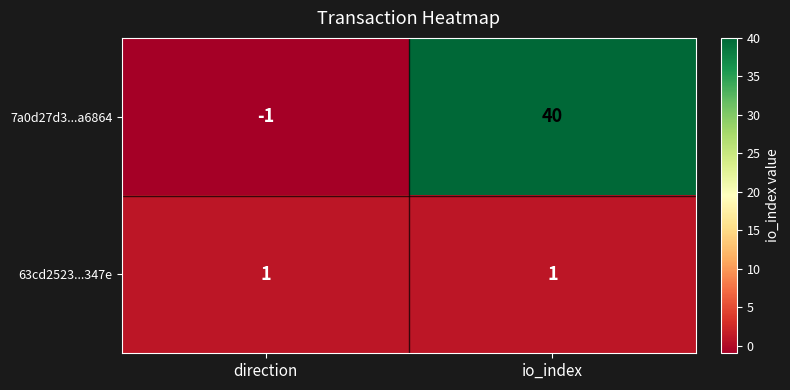

Which category has the lowest value in the 7a0d27d3...a6864 series?

direction